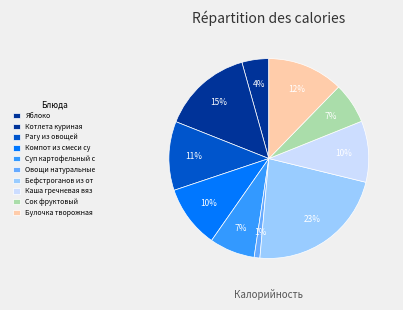

Does Сок фруктовый represent more than half of the total?

No